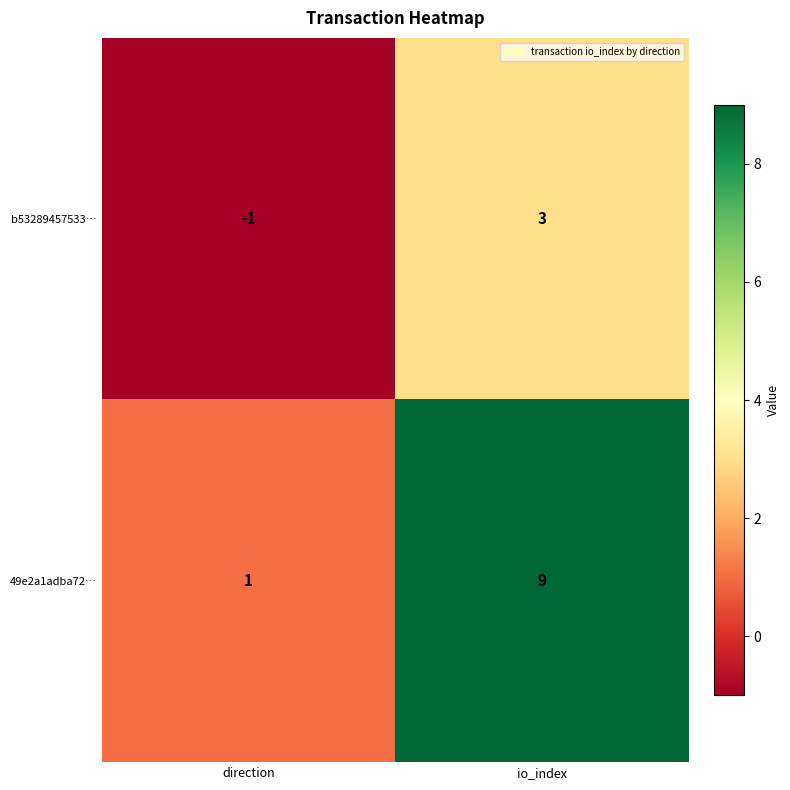

What is the greatest value displayed?

9